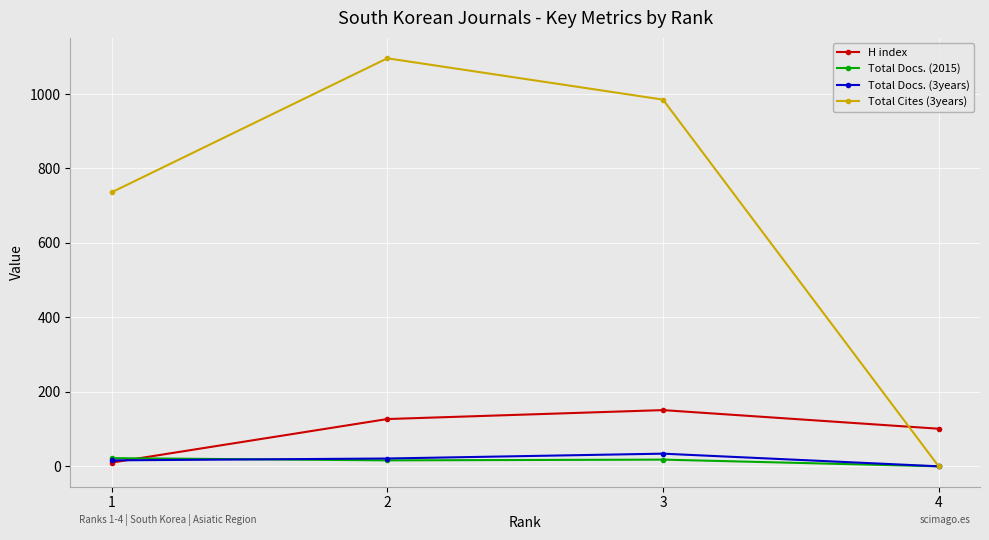

Where does the Total Docs. (2015) series first go above 18?

1